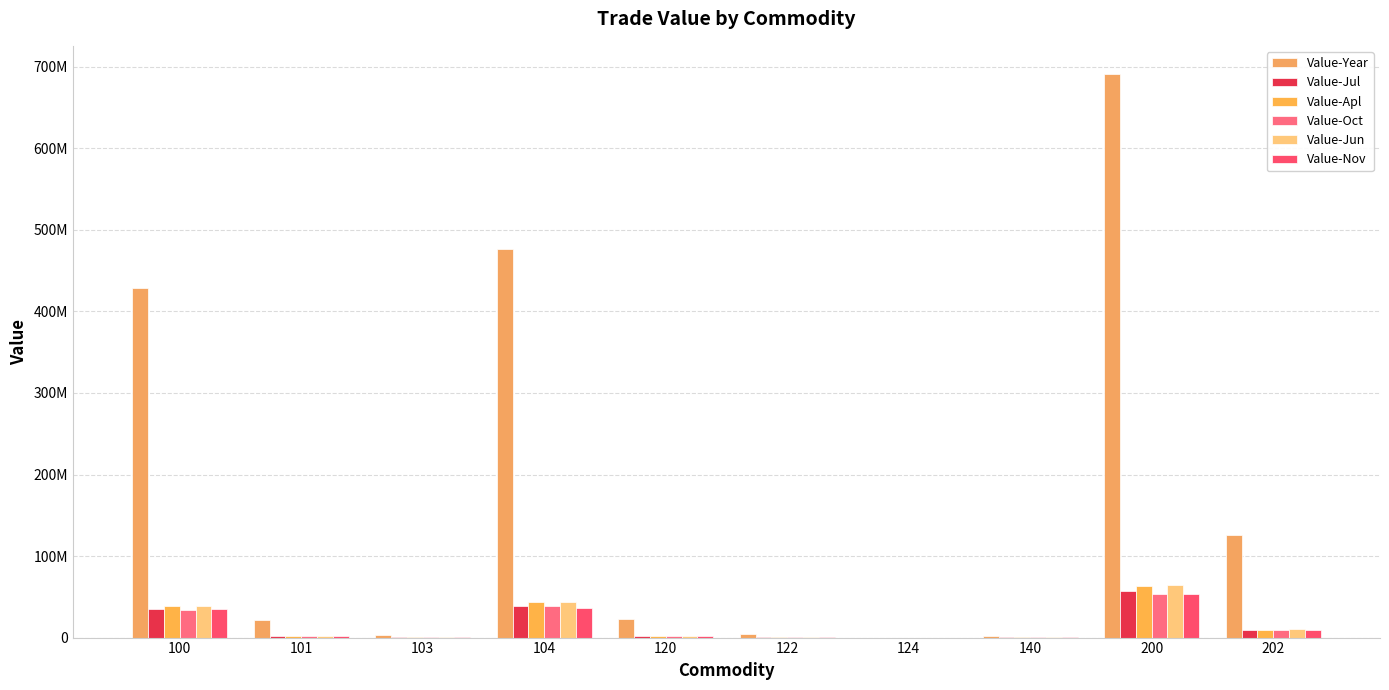

Are the bars horizontal?

No